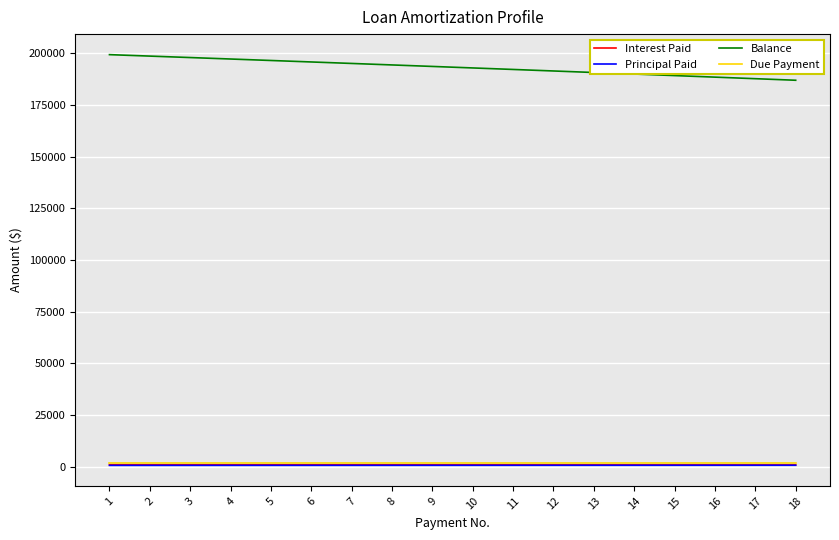

True or false: Due Payment and Balance cross at least once.

False